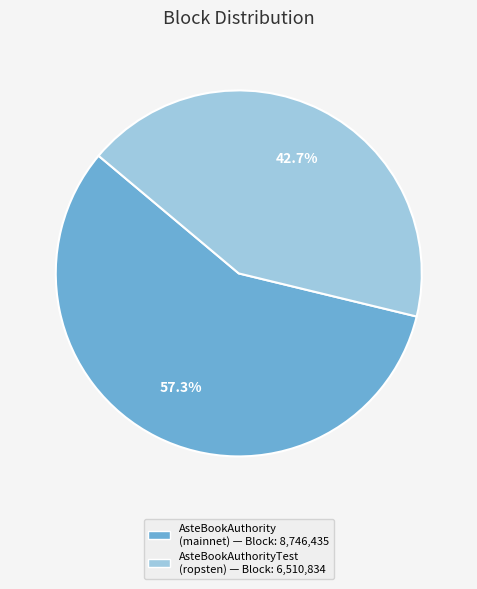

Is there a majority slice in this chart?

Yes